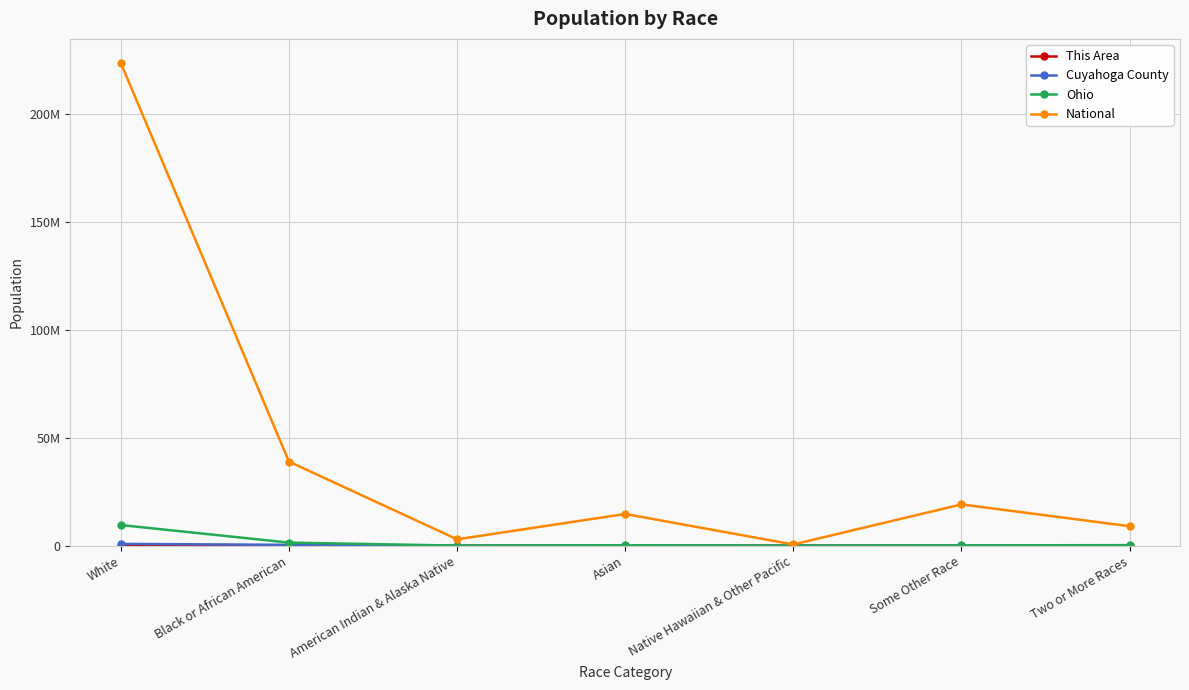

Between Native Hawaiian & Other Pacific and Asian, which is larger?

Asian